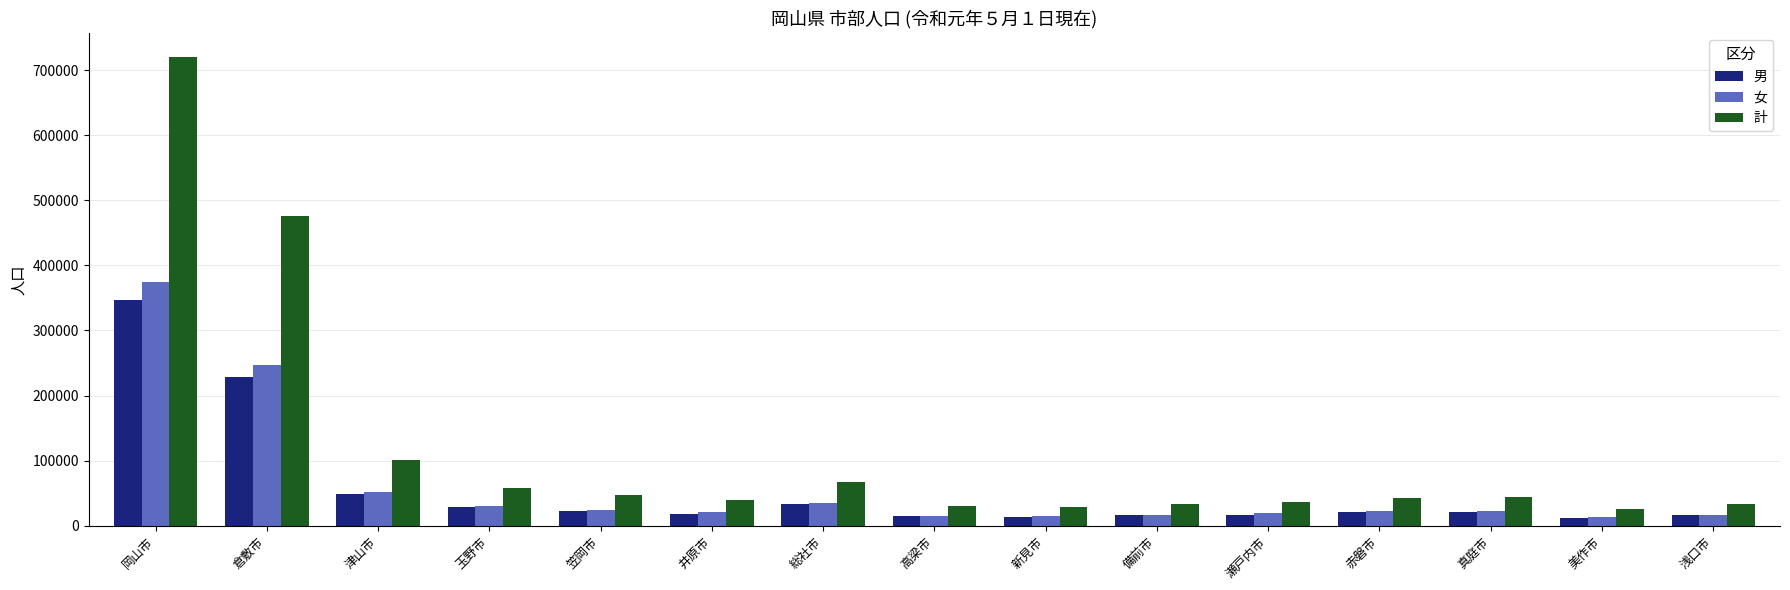

Is it true that 女 equals 89027 at 岡山市?

False